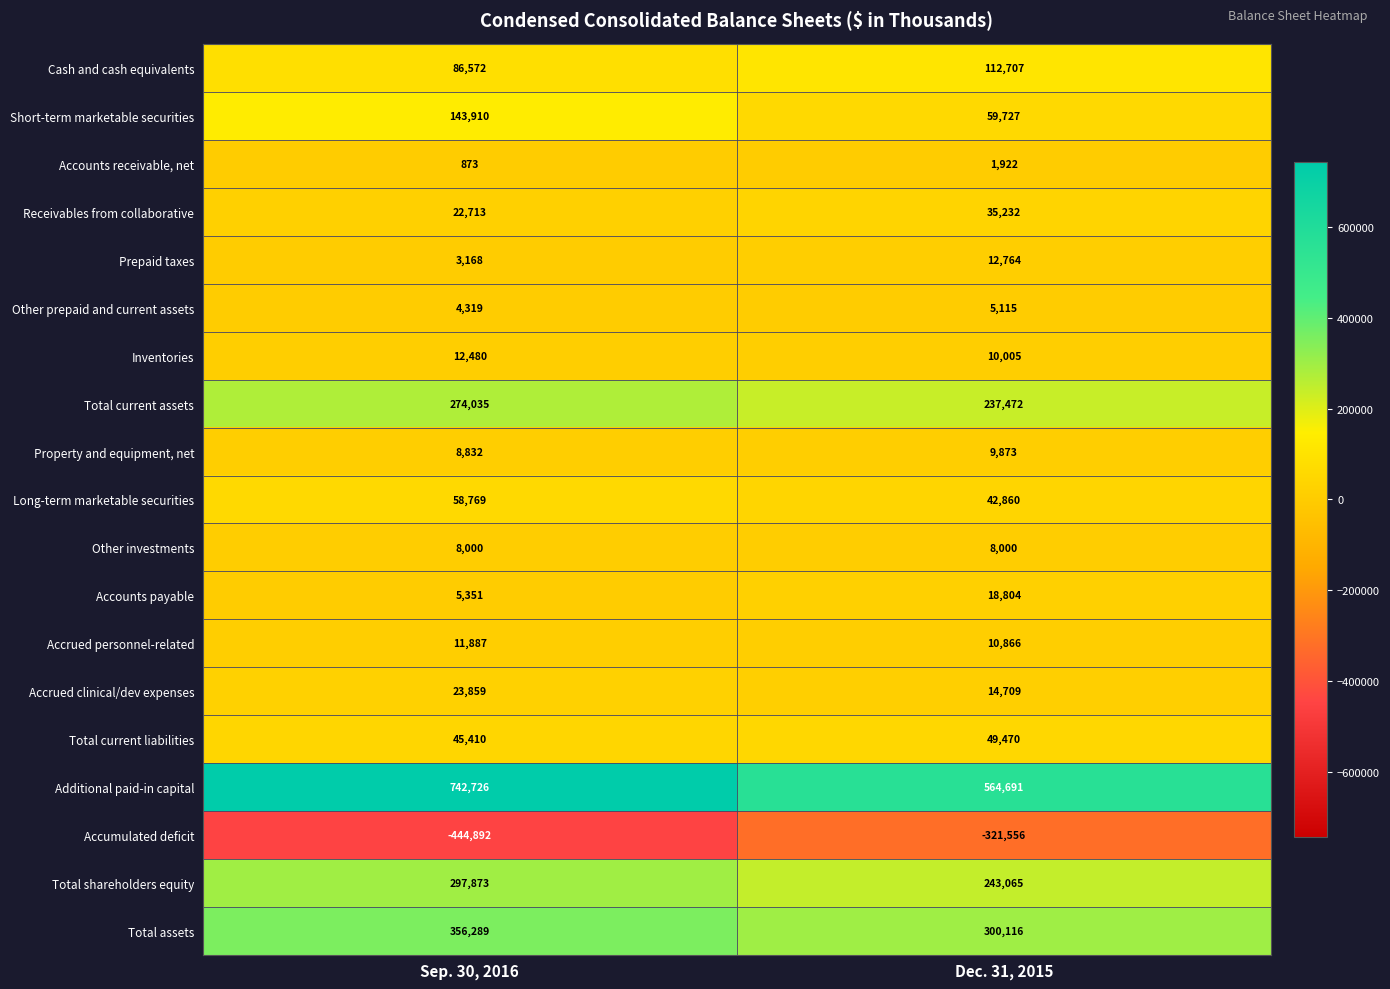

Rank the series by their maximum value, from lowest to highest.

Accumulated deficit, Accounts receivable, net, Other prepaid and current assets, Other investments, Property and equipment, net, Accrued personnel-related, Inventories, Prepaid taxes, Accounts payable, Accrued clinical/dev expenses, Receivables from collaborative, Total current liabilities, Long-term marketable securities, Cash and cash equivalents, Short-term marketable securities, Total current assets, Total shareholders equity, Total assets, Additional paid-in capital